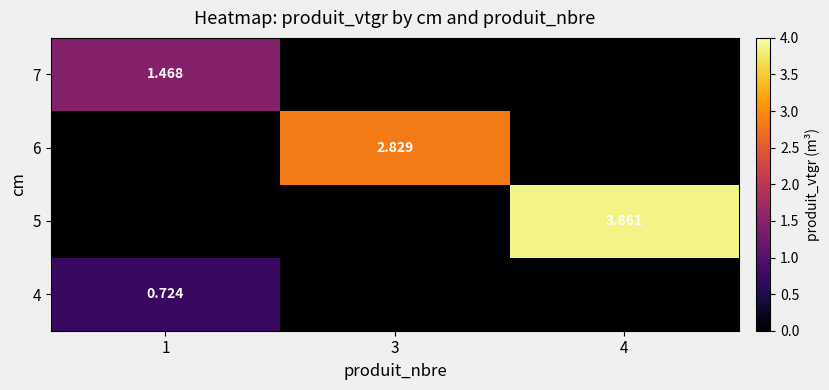

Is the value of 5 at 4 greater than the value of 4 at 1?

Yes